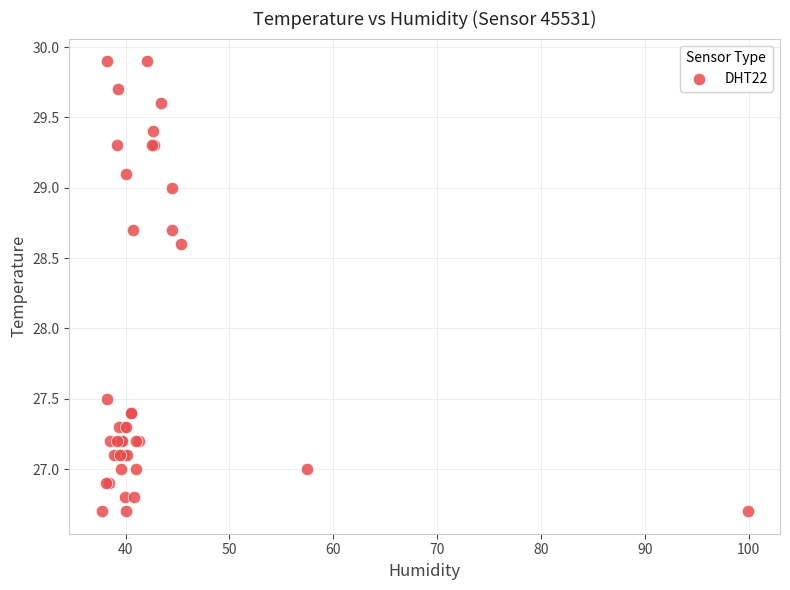

What Y value in the scatter plot is closest to 28?

27.5